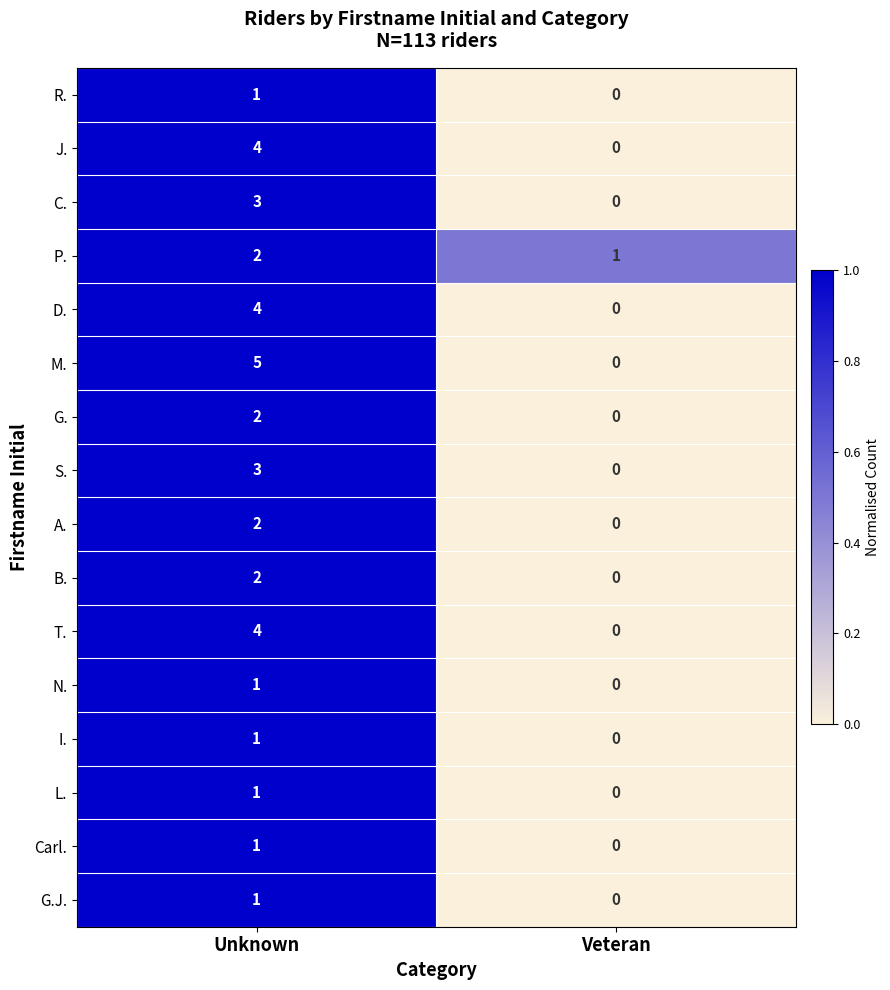

The value of Carl. at Unknown is 1. True or false?

True